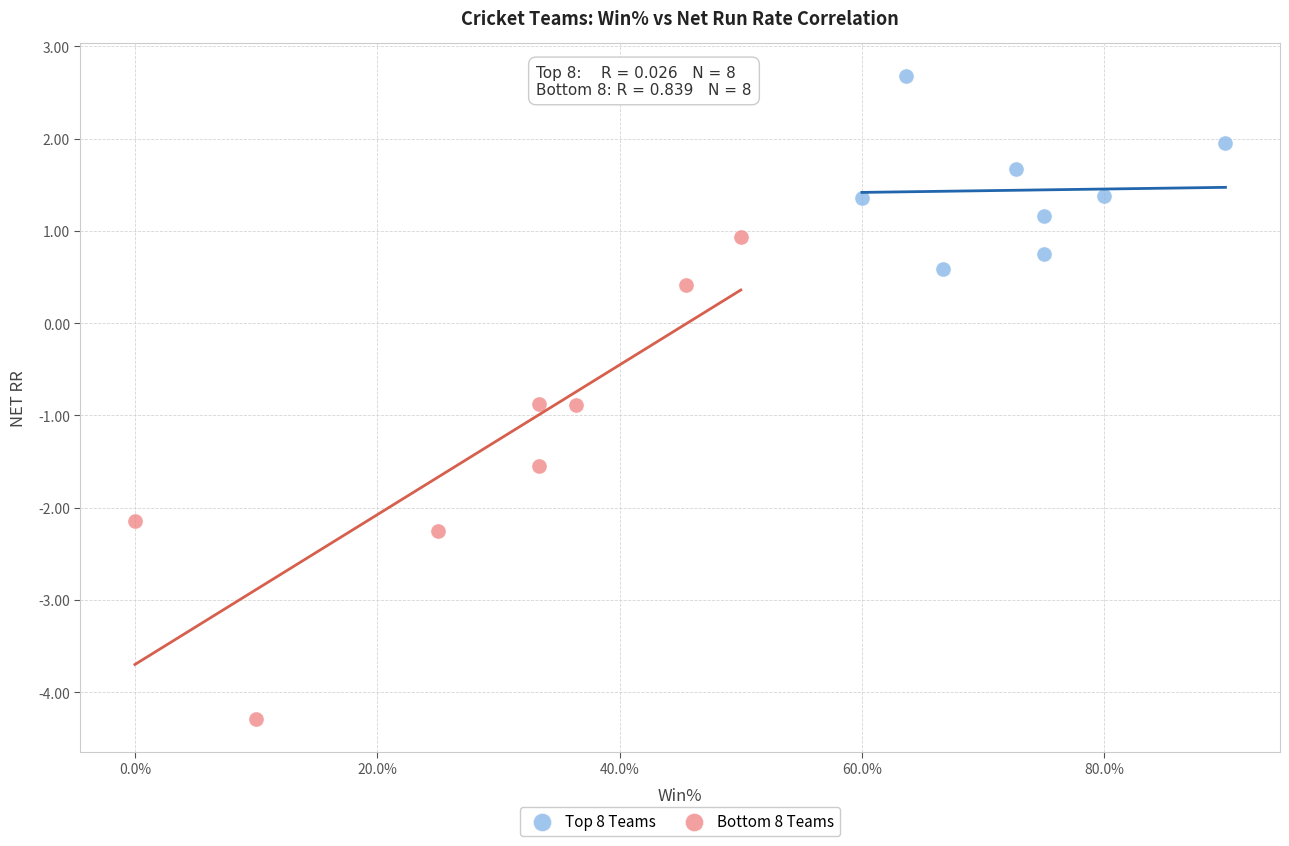

What are all the series names shown in the legend?

Top 8 Teams, Bottom 8 Teams